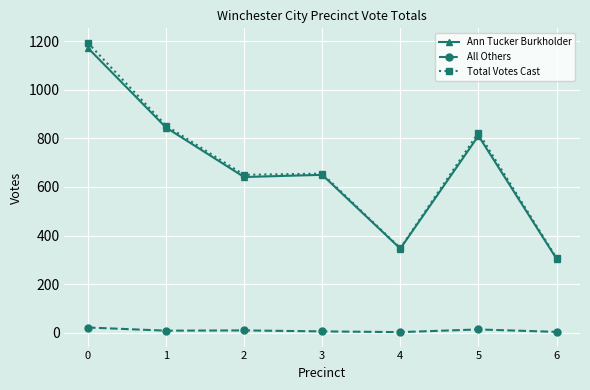

True or false: Total Votes Cast and All Others intersect in this chart.

False